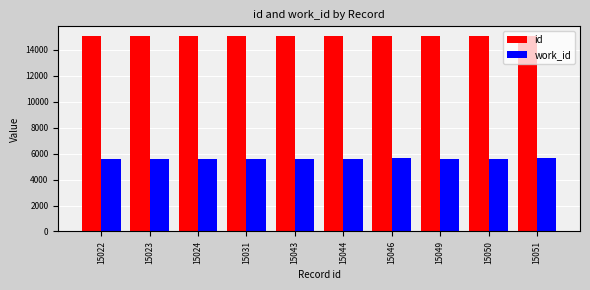

What is the value of the work_id bar at the 6th from the left?

5620